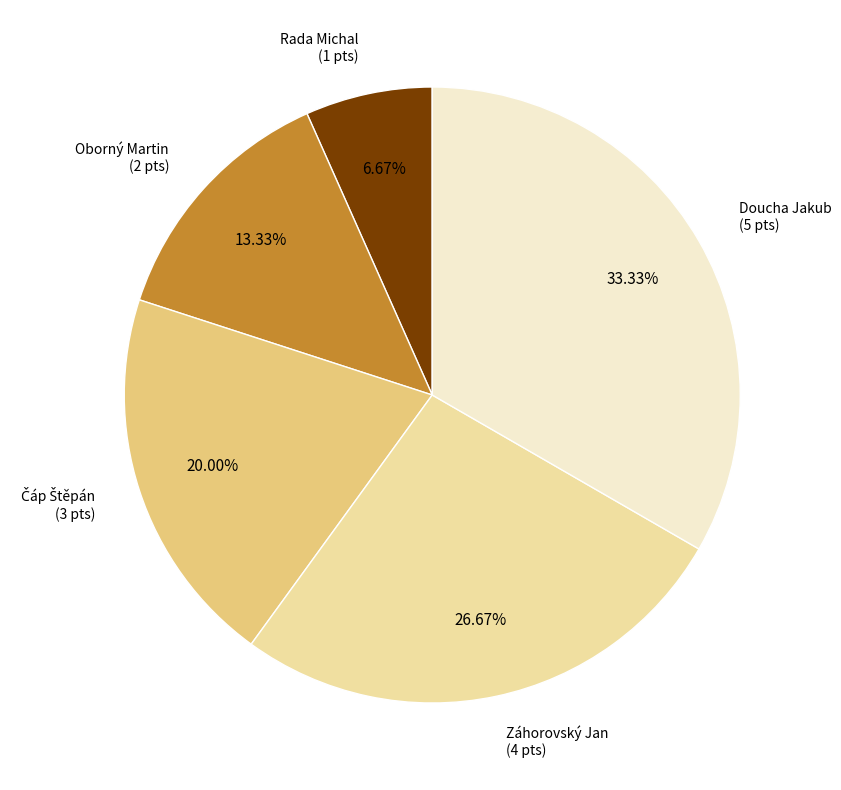

Is there any slice that represents more than half of the pie?

No